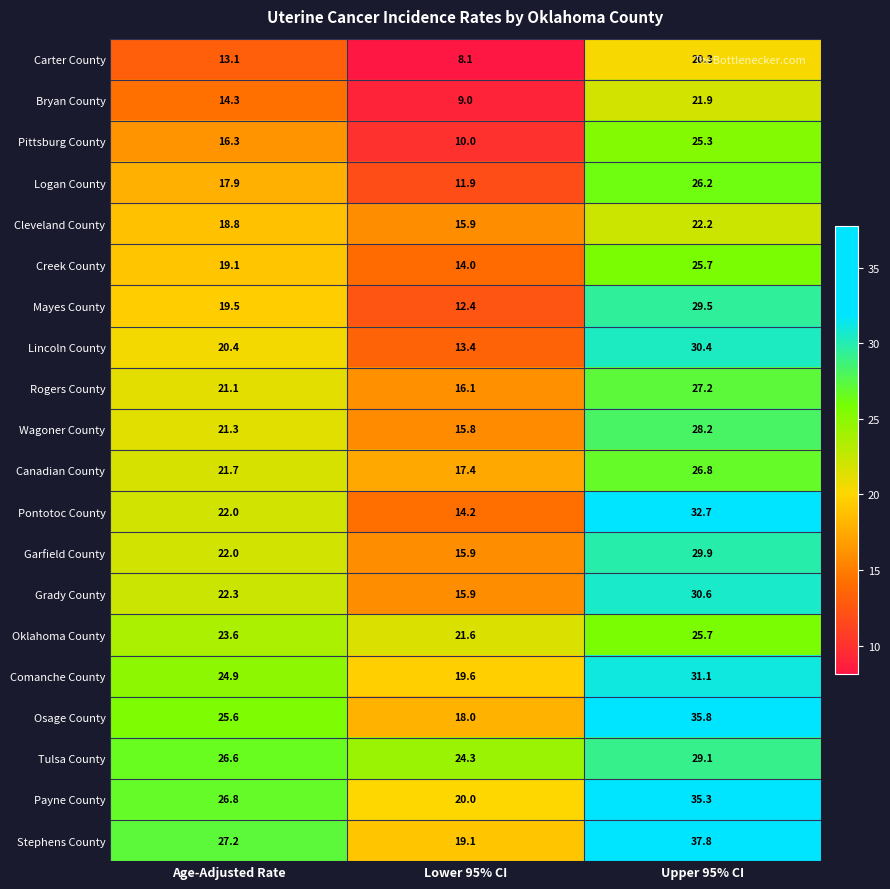

What is the smallest value displayed?

8.1